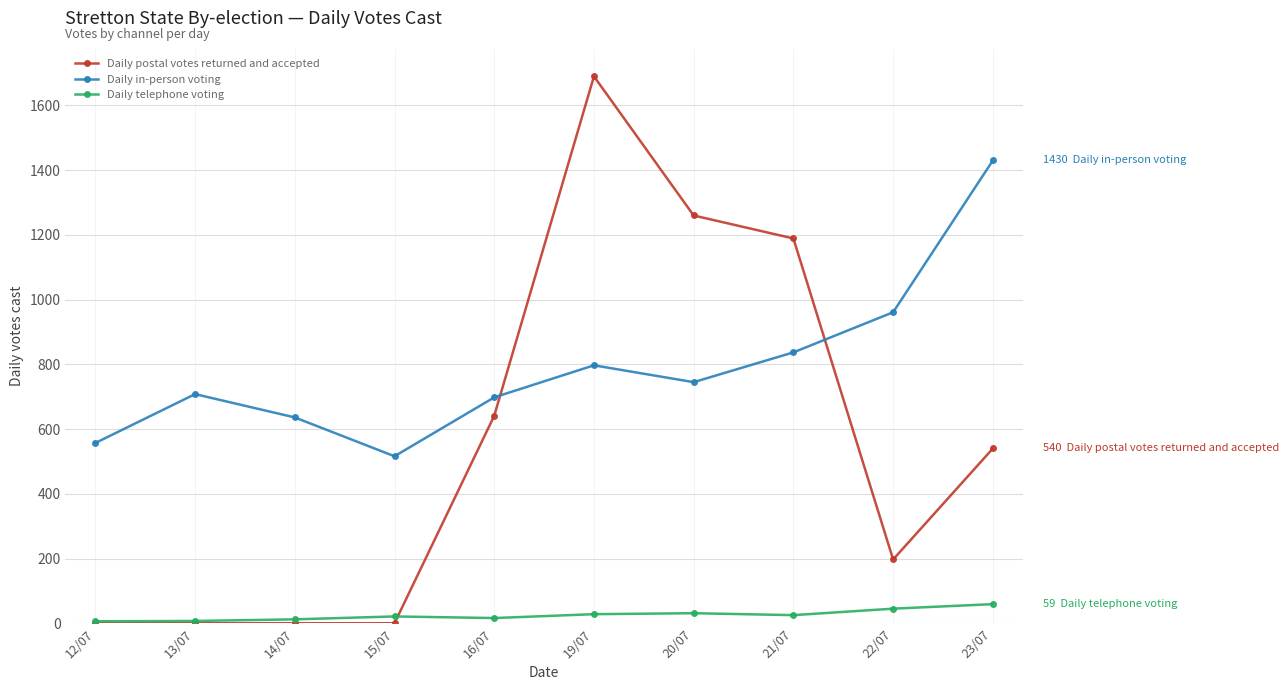

What is the total value across all series at 12/07?

563